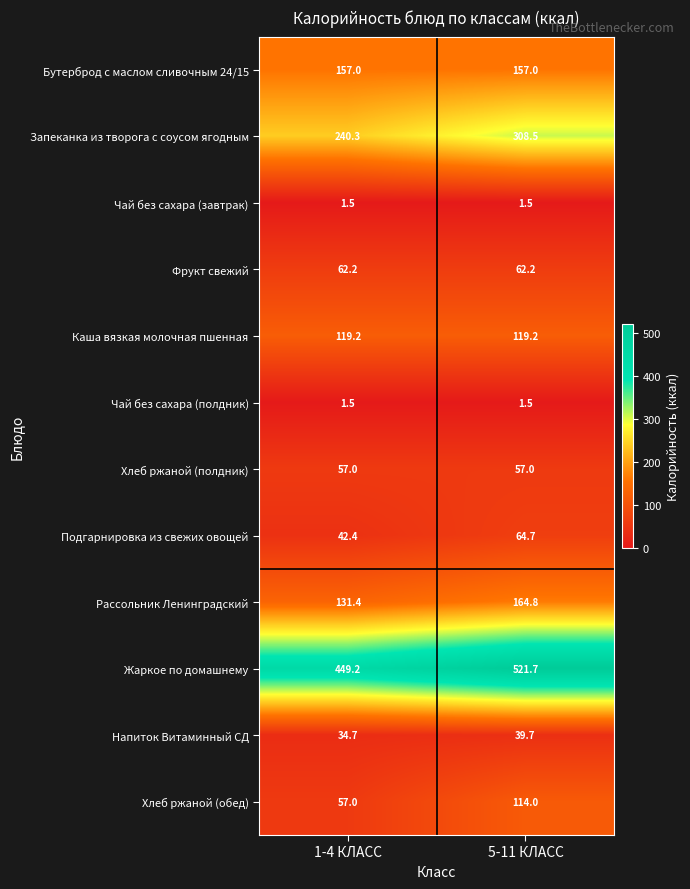

Reading left to right, what are all the values shown in this chart?

Бутерброд с маслом сливочным 24/15: 1-4 КЛАСС=157.0	5-11 КЛАСС=157.0
Запеканка из творога с соусом ягодным: 1-4 КЛАСС=240.3	5-11 КЛАСС=308.5
Чай без сахара (завтрак): 1-4 КЛАСС=1.5	5-11 КЛАСС=1.5
Фрукт свежий: 1-4 КЛАСС=62.2	5-11 КЛАСС=62.2
Каша вязкая молочная пшенная: 1-4 КЛАСС=119.2	5-11 КЛАСС=119.2
Чай без сахара (полдник): 1-4 КЛАСС=1.5	5-11 КЛАСС=1.5
Хлеб ржаной (полдник): 1-4 КЛАСС=57.0	5-11 КЛАСС=57.0
Подгарнировка из свежих овощей: 1-4 КЛАСС=42.4	5-11 КЛАСС=64.7
Рассольник Ленинградский: 1-4 КЛАСС=131.4	5-11 КЛАСС=164.8
Жаркое по домашнему: 1-4 КЛАСС=449.2	5-11 КЛАСС=521.7
Напиток Витаминный СД: 1-4 КЛАСС=34.7	5-11 КЛАСС=39.7
Хлеб ржаной (обед): 1-4 КЛАСС=57.0	5-11 КЛАСС=114.0